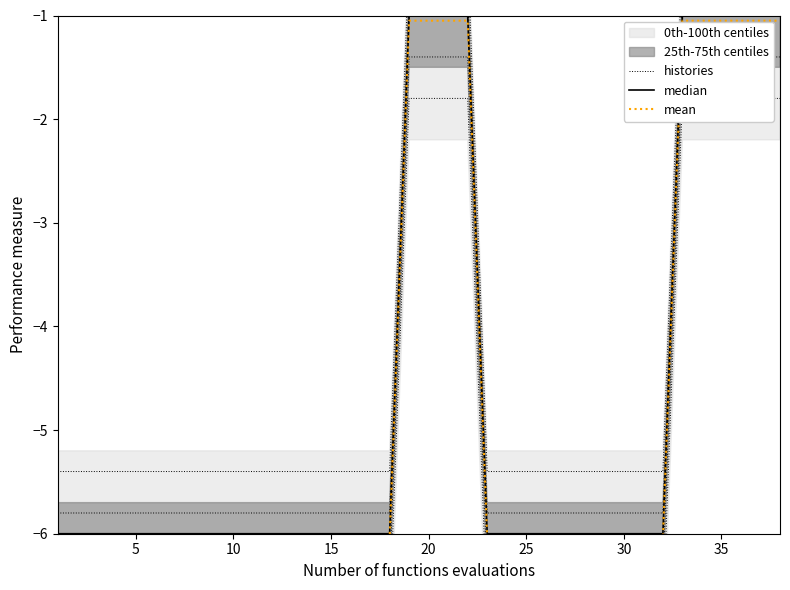

The mean series shows -3.6 at 30. True or false?

False